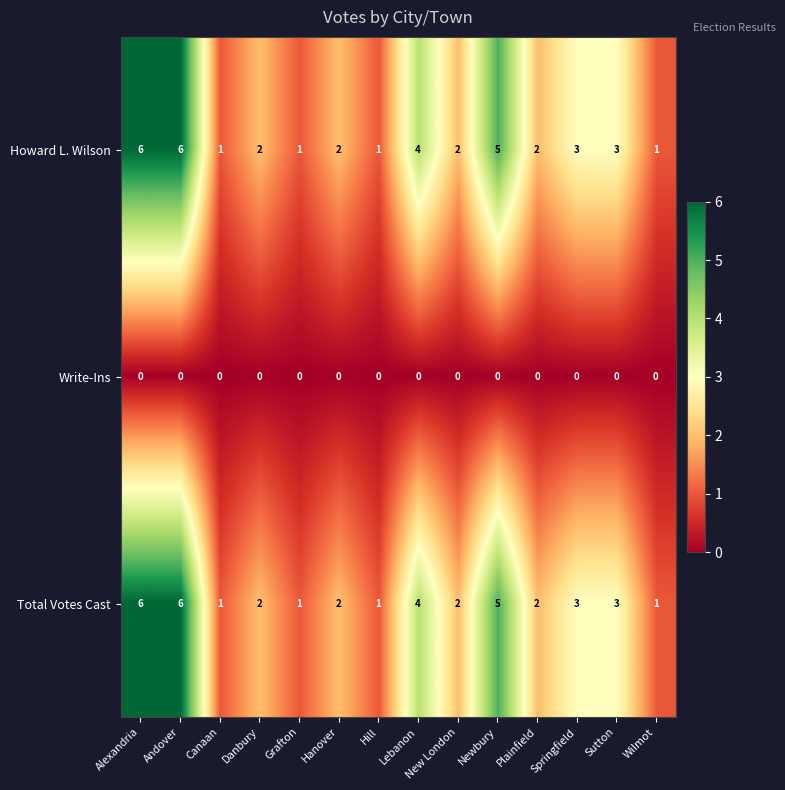

Is the value of Total Votes Cast at Lebanon greater than the value of Howard L. Wilson at Springfield?

Yes